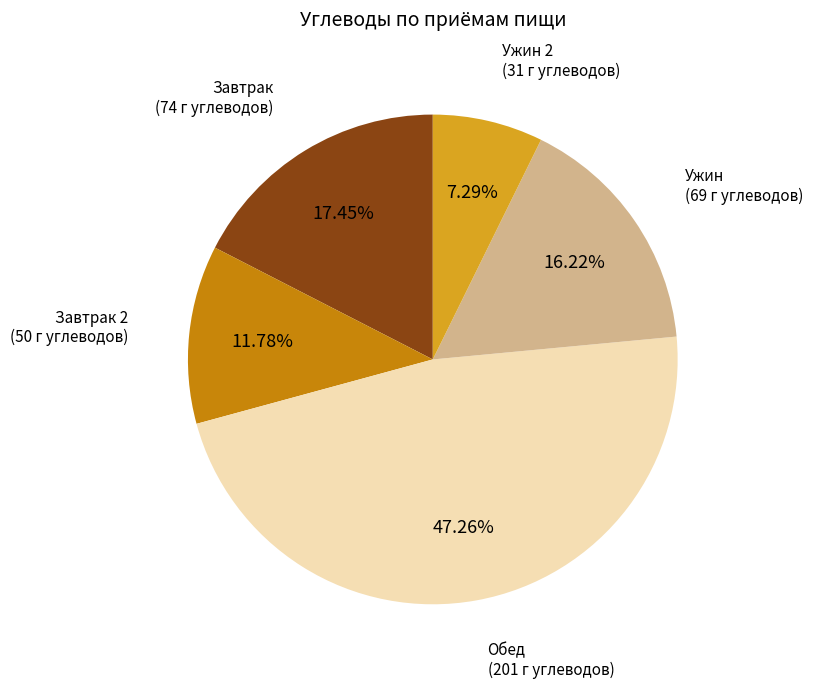

Does any single category account for the majority?

No